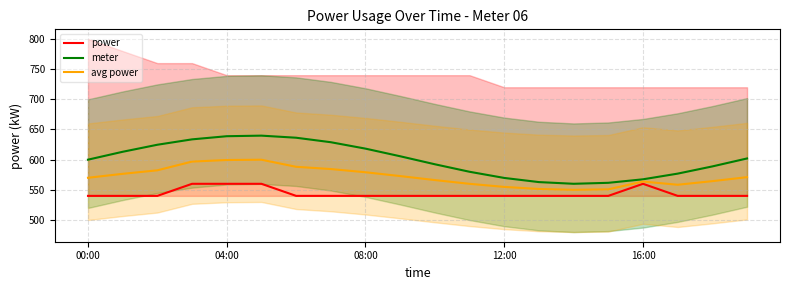

How many lines are shown in the chart?

3